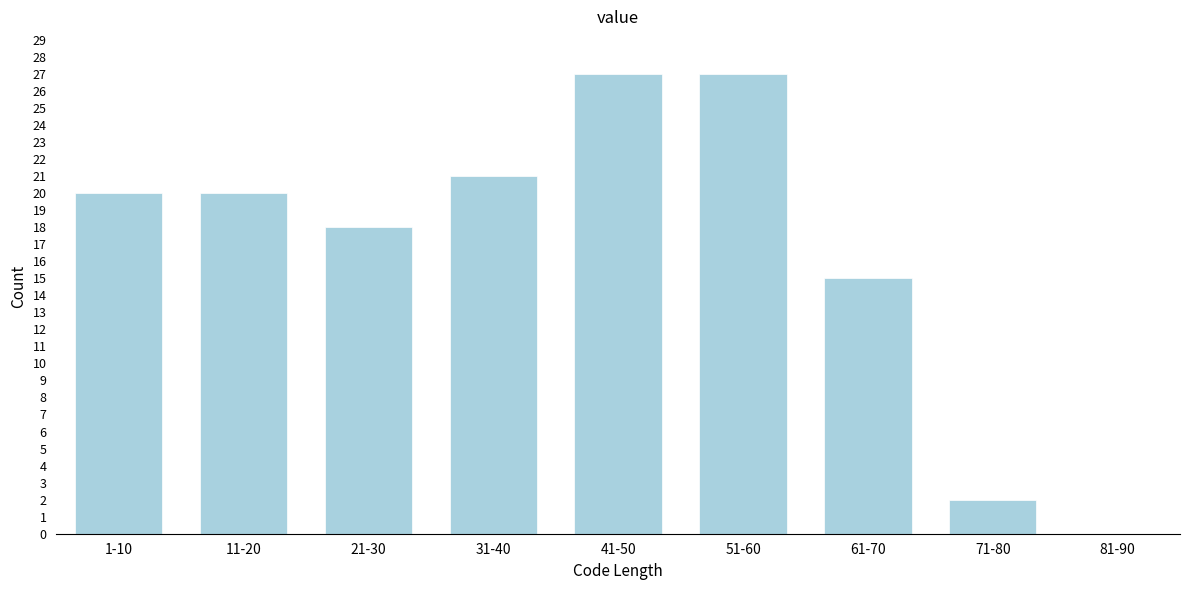

Reading right to left, list all the values displayed in this chart.

81-90=0	71-80=2	61-70=15	51-60=27	41-50=27	31-40=21	21-30=18	11-20=20	1-10=20